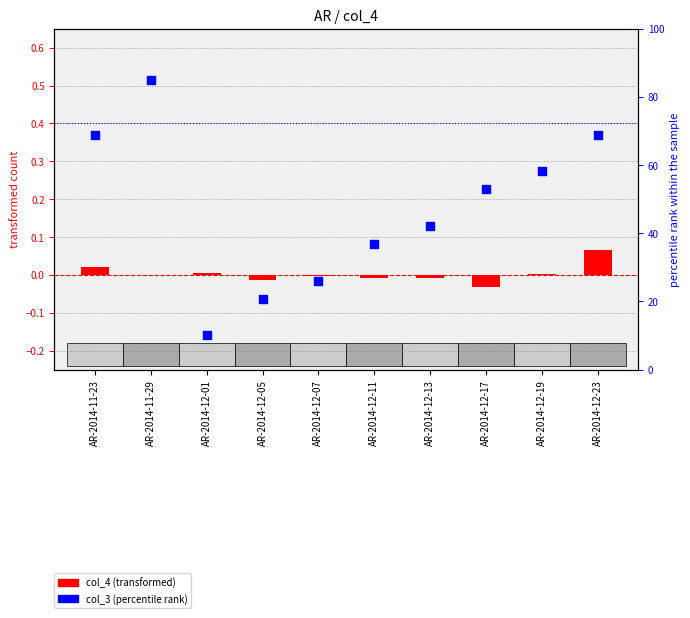

Which series contains the lowest Y value?

col_4 (transformed)